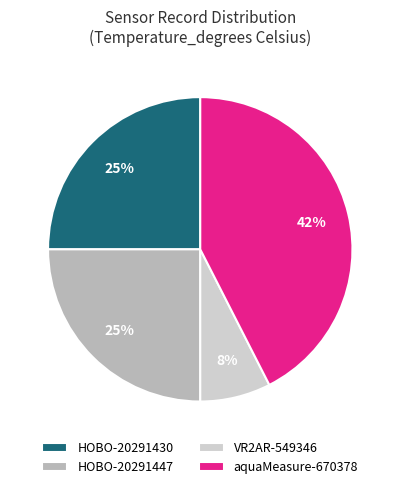

To the nearest percent, what portion does VR2AR-549346 represent?

8%